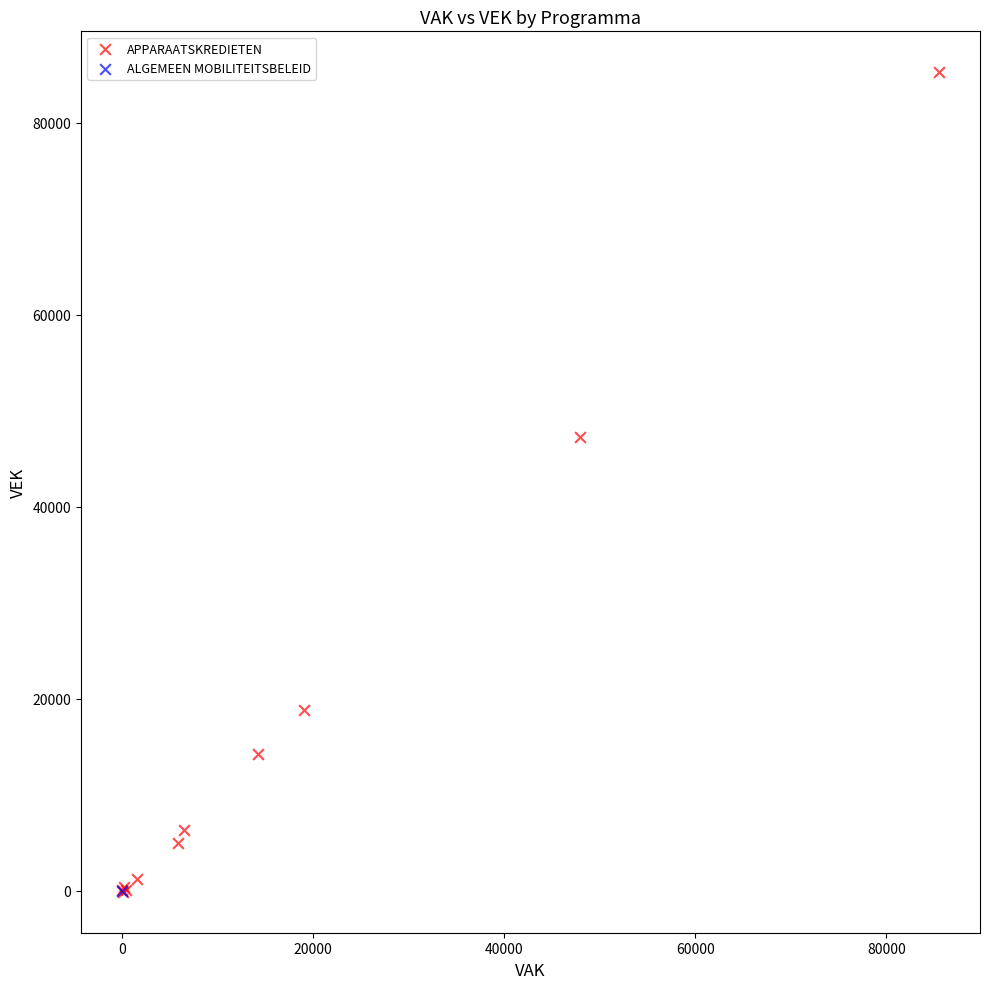

What are all the series names shown in the legend?

APPARAATSKREDIETEN, ALGEMEEN MOBILITEITSBELEID